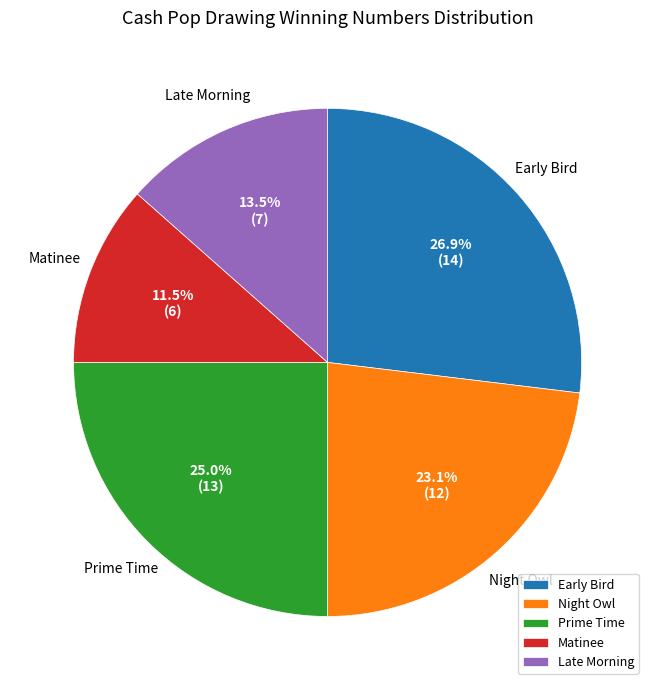

What percentage is NOT represented by Night Owl?

76.9%